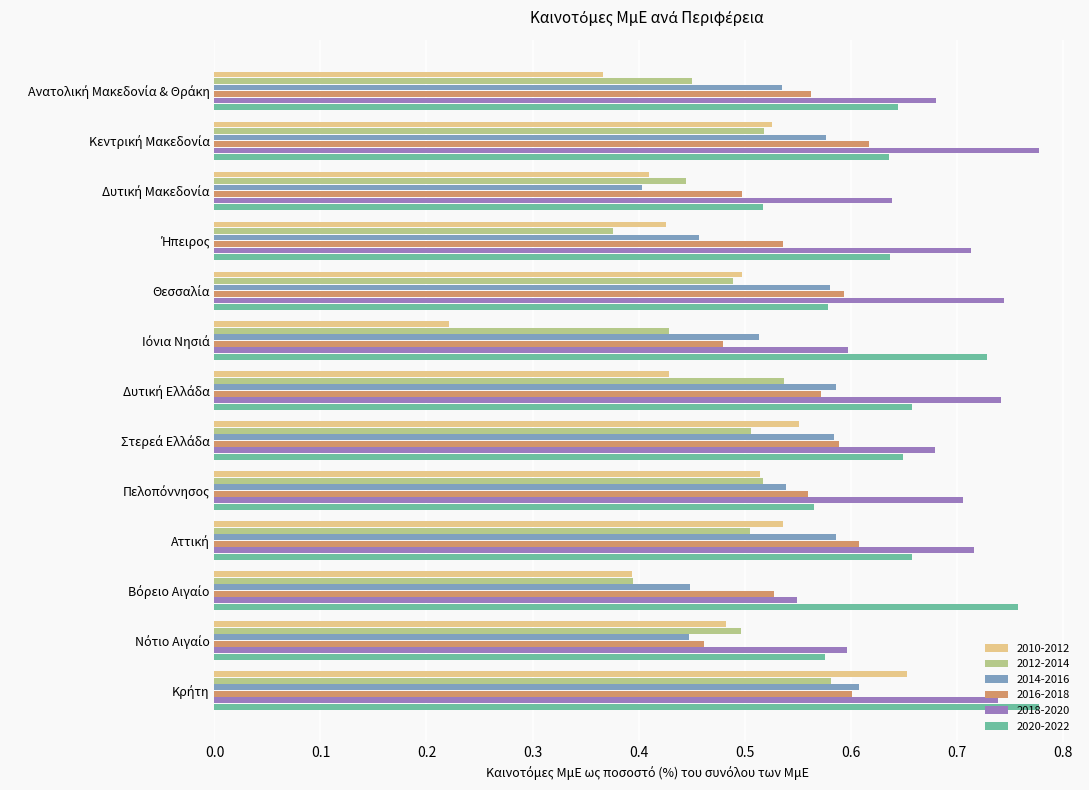

At how many categories does at least one series exceed 0?

13